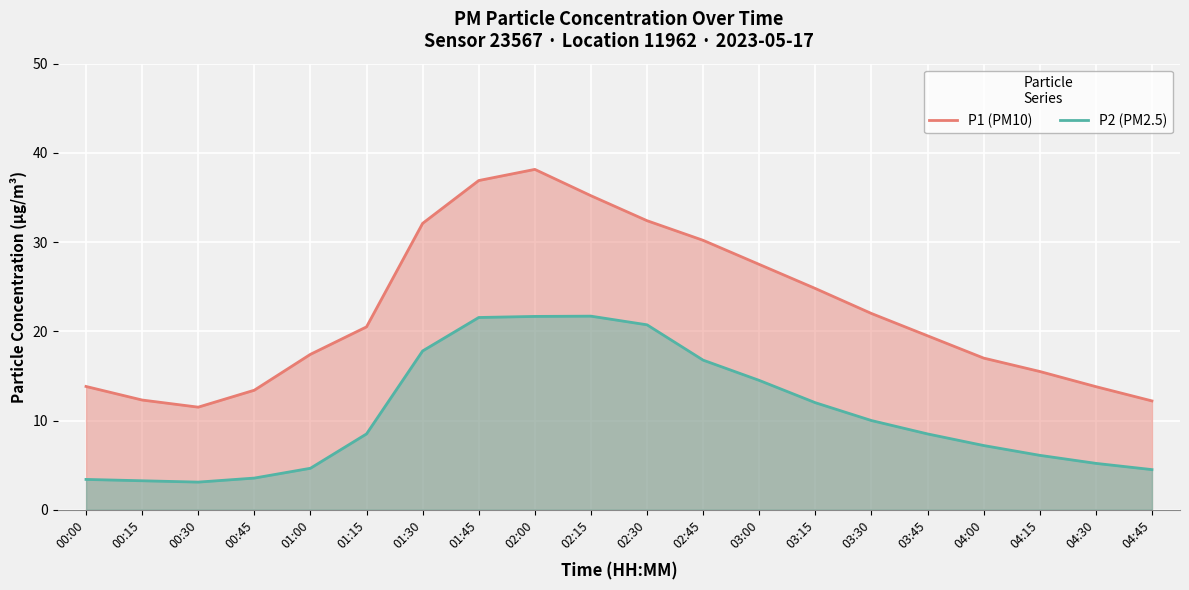

What is the label of the 16th point from the left?

03:45